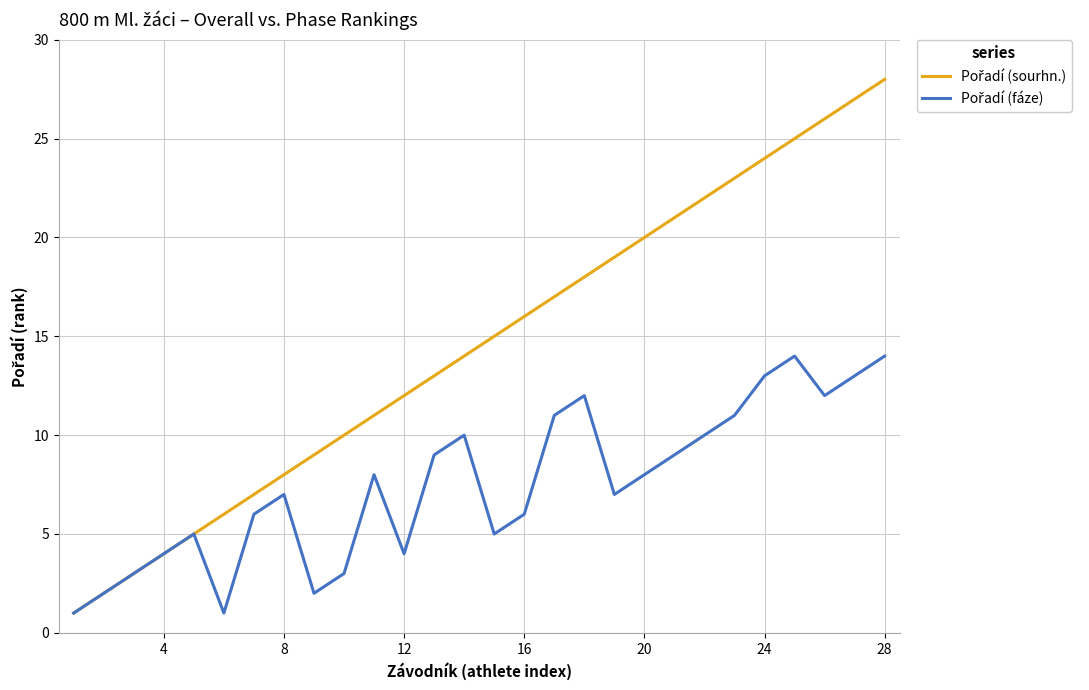

At which category is the sum across all series the highest?

28